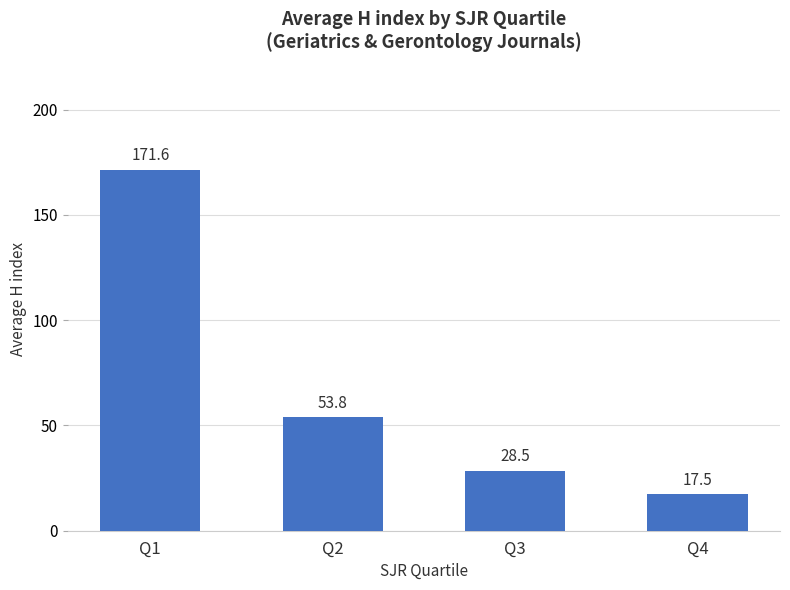

What is the maximum value shown in the chart?

171.6